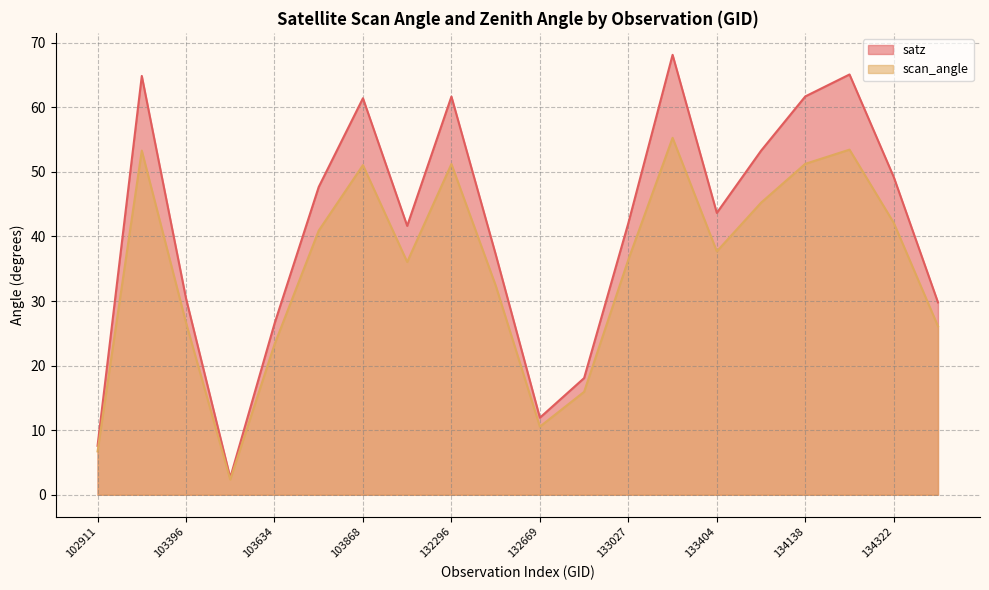

How many series are shown in this chart?

2